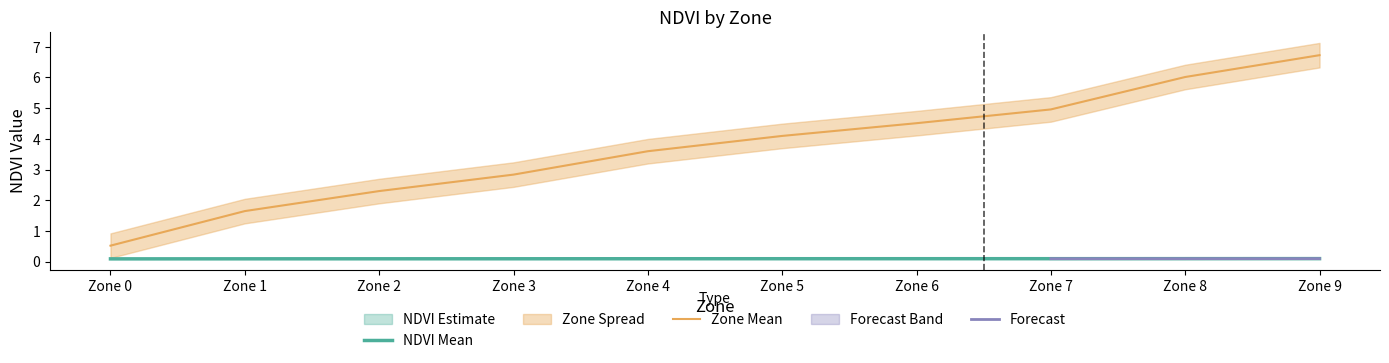

Rank the series by their maximum value, from highest to lowest.

Zone_upper, Zone_mean, Zone_lower, NDVI_upper, NDVI_mean, NDVI_lower